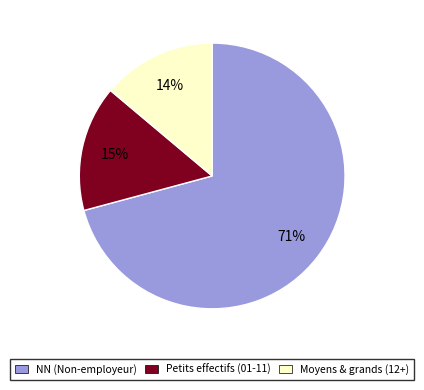

Which category has the biggest portion of the pie?

NN (Non-employeur)